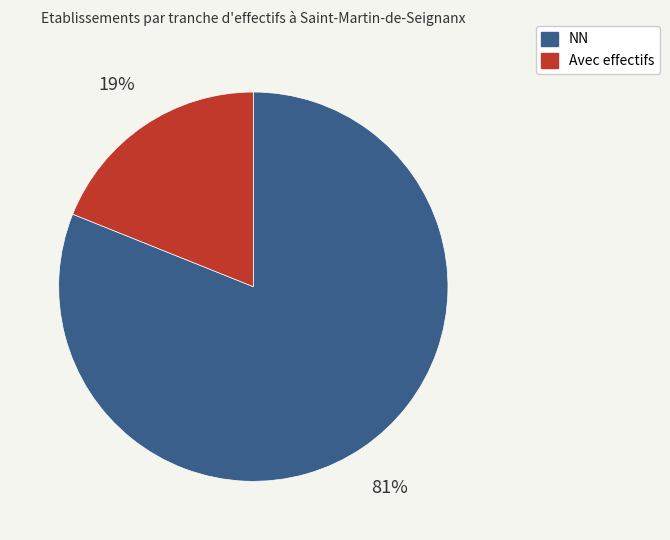

To the nearest percent, what is the difference between the largest and smallest slice percentages?

62%